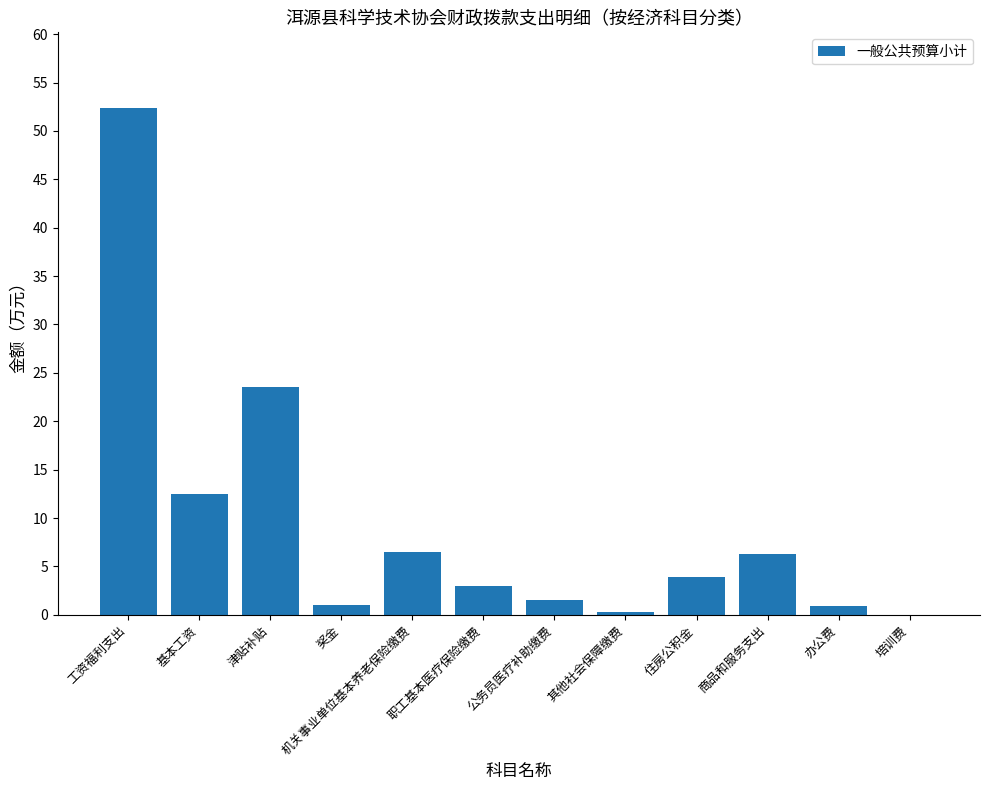

Are the bars grouped side by side (vs. stacked)?

No